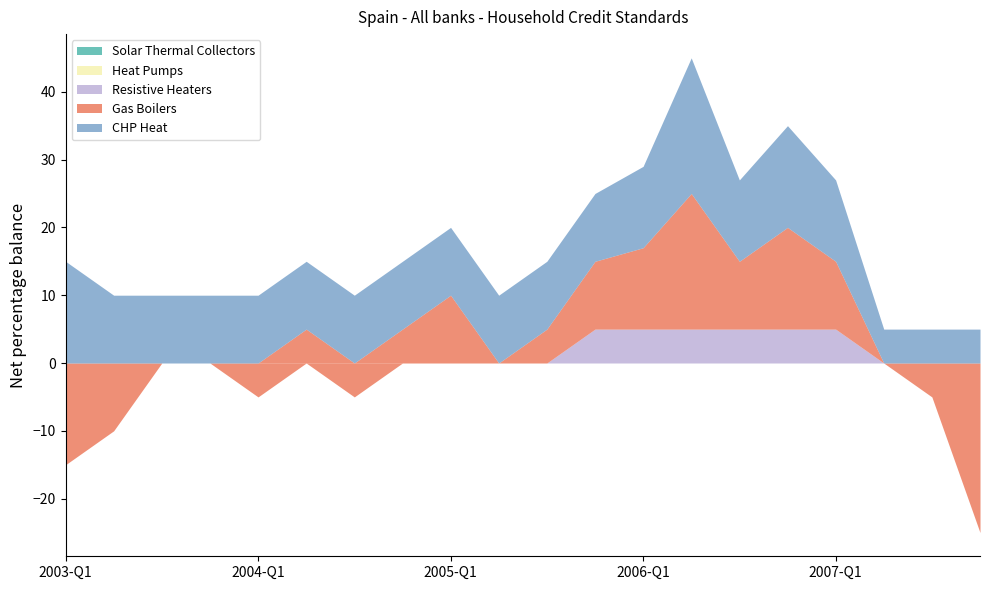

What is the difference between the highest and lowest values at 2005-Q1?

10